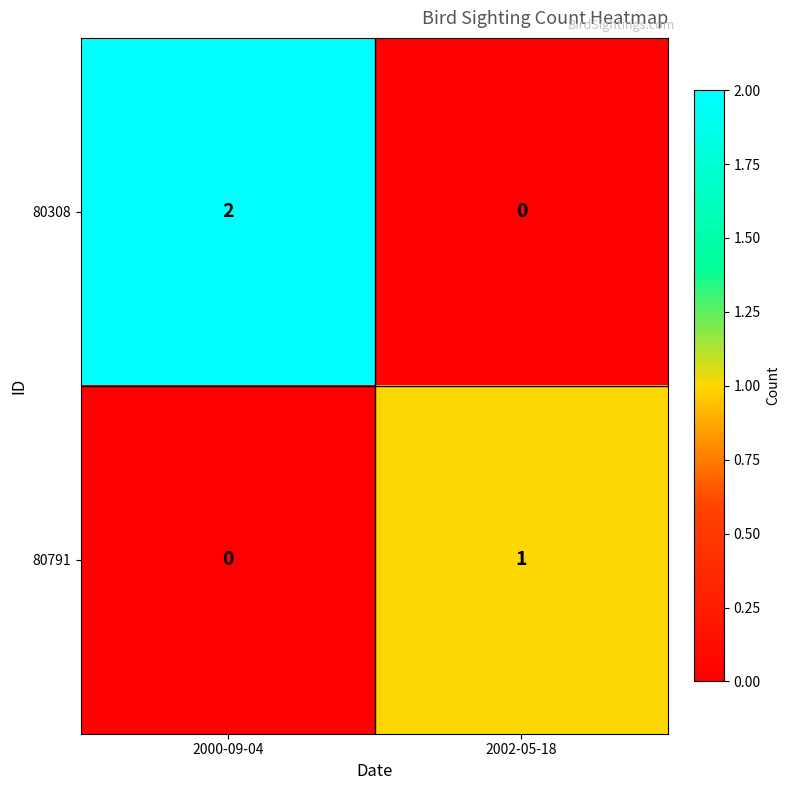

Which series has the widest spread of values?

80308